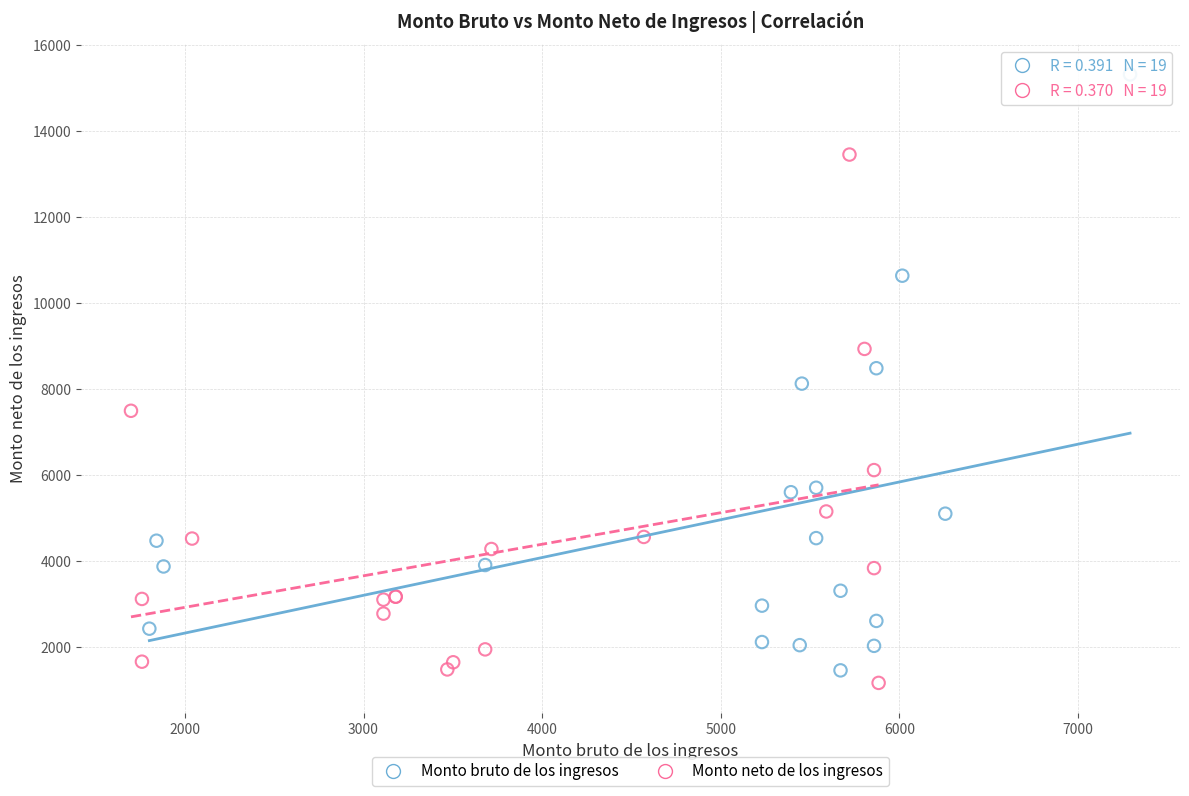

Which series has the largest Y range (max minus min)?

Monto bruto de los ingresos